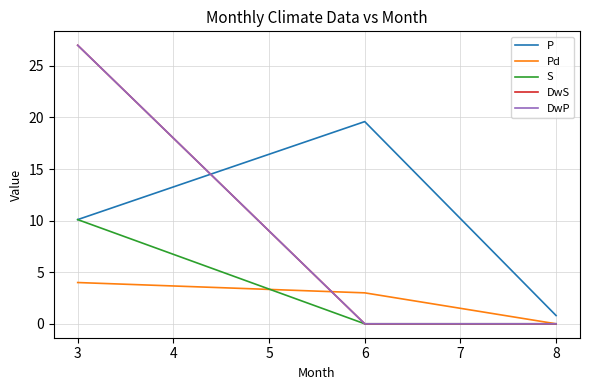

Does the chart display data point markers on the line(s)?

No